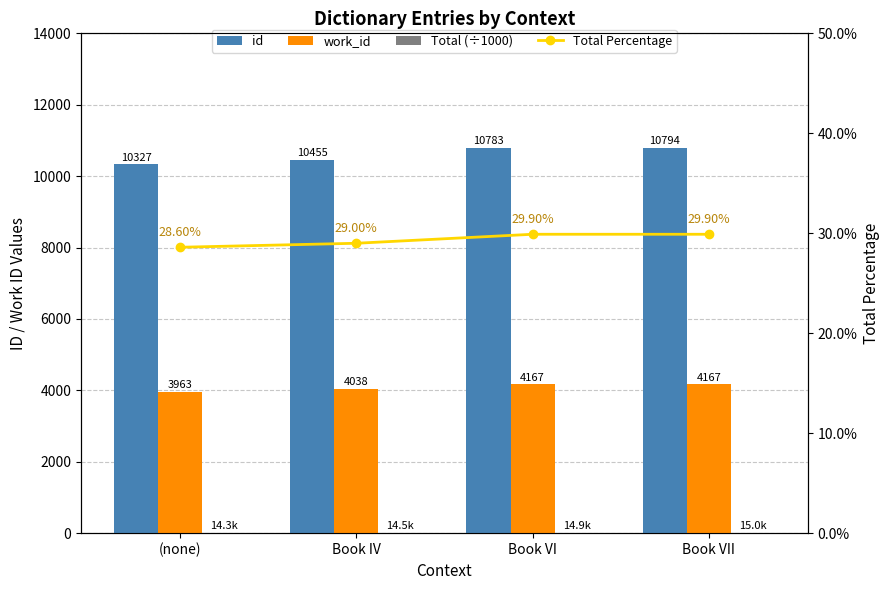

Reading left to right, what are all the values shown in this chart?

id: 10327.0	10455.0	10783.0	10794.0
work_id: 3963.0	4038.0	4167.0	4167.0
Total (÷1000): 14.3	14.5	14.9	15.0
Total Percentage: 28.6	29.0	29.9	29.9